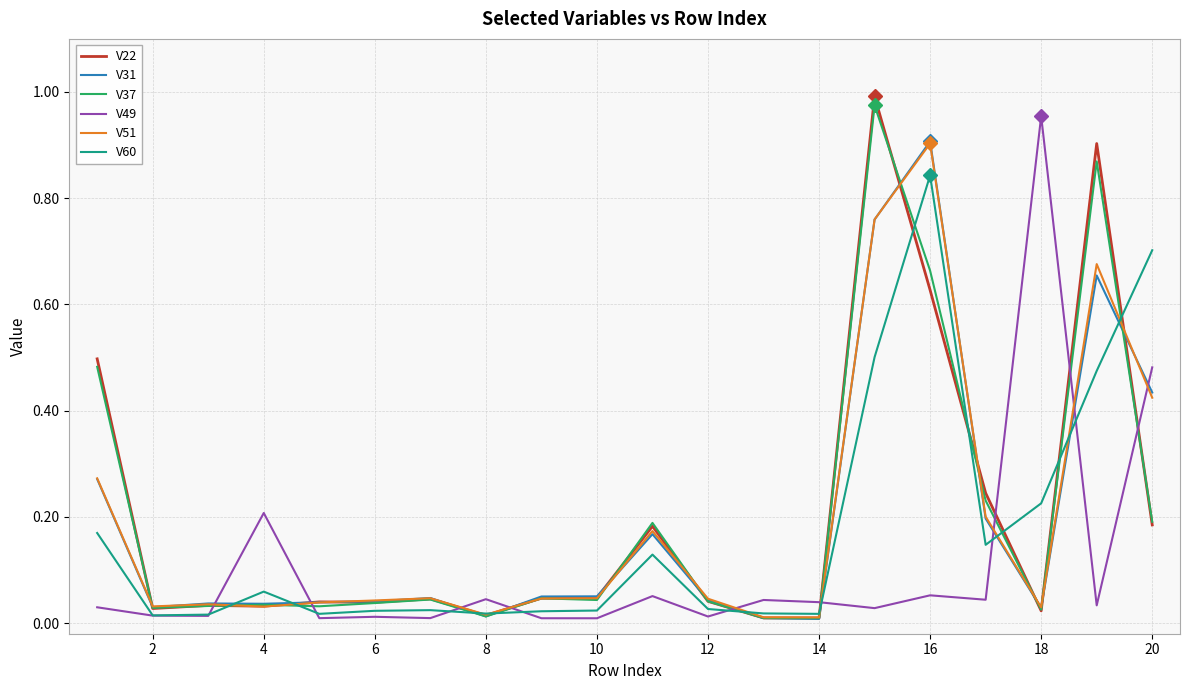

After their last crossing, which series has the higher values: V49 or V37?

V49